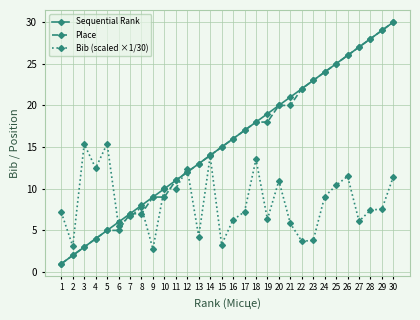

After their last crossing, which series has the higher values: Bib (scaled ×1/30) or Sequential Rank?

Sequential Rank